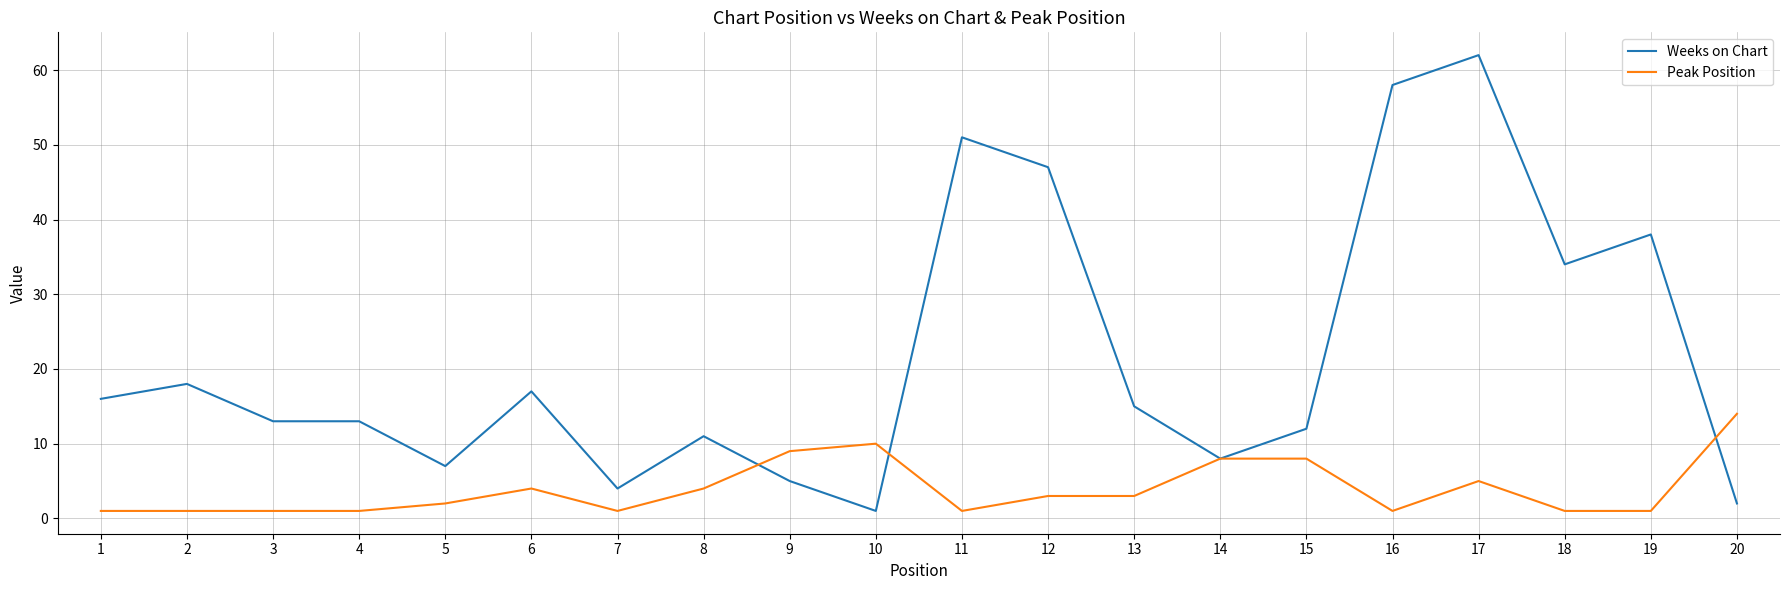

Which series has the largest range (max minus min)?

Weeks on Chart